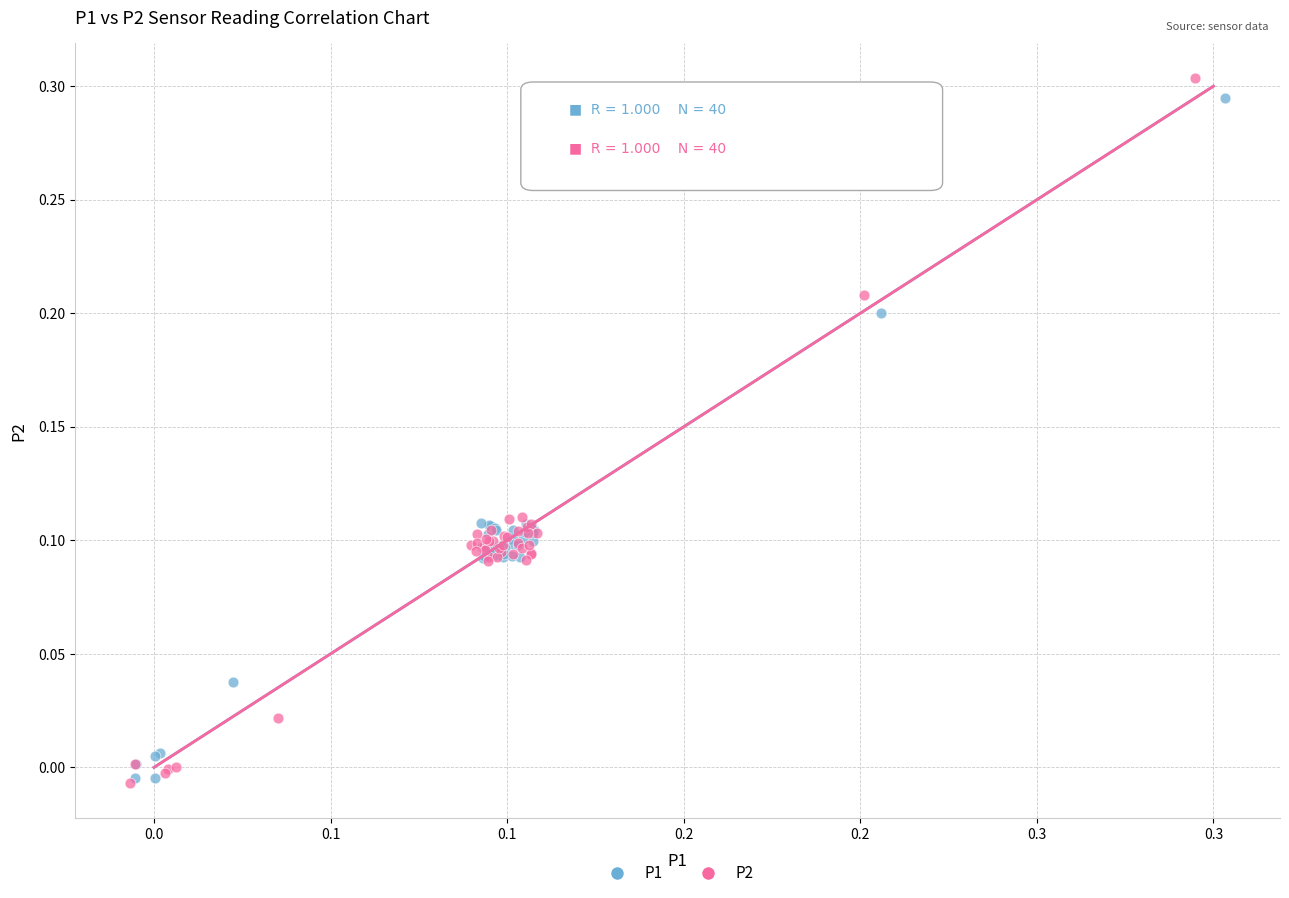

Which series has the widest spread of Y values?

P2